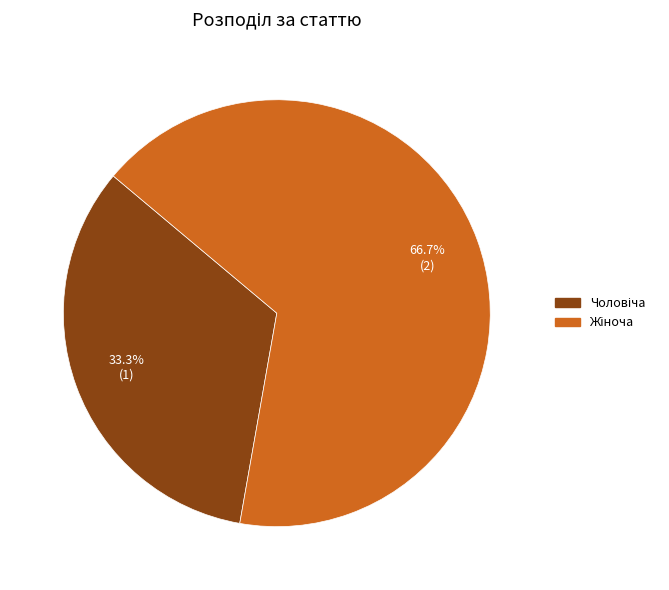

Combined, do Чоловіча and Жіноча account for over 50%?

Yes